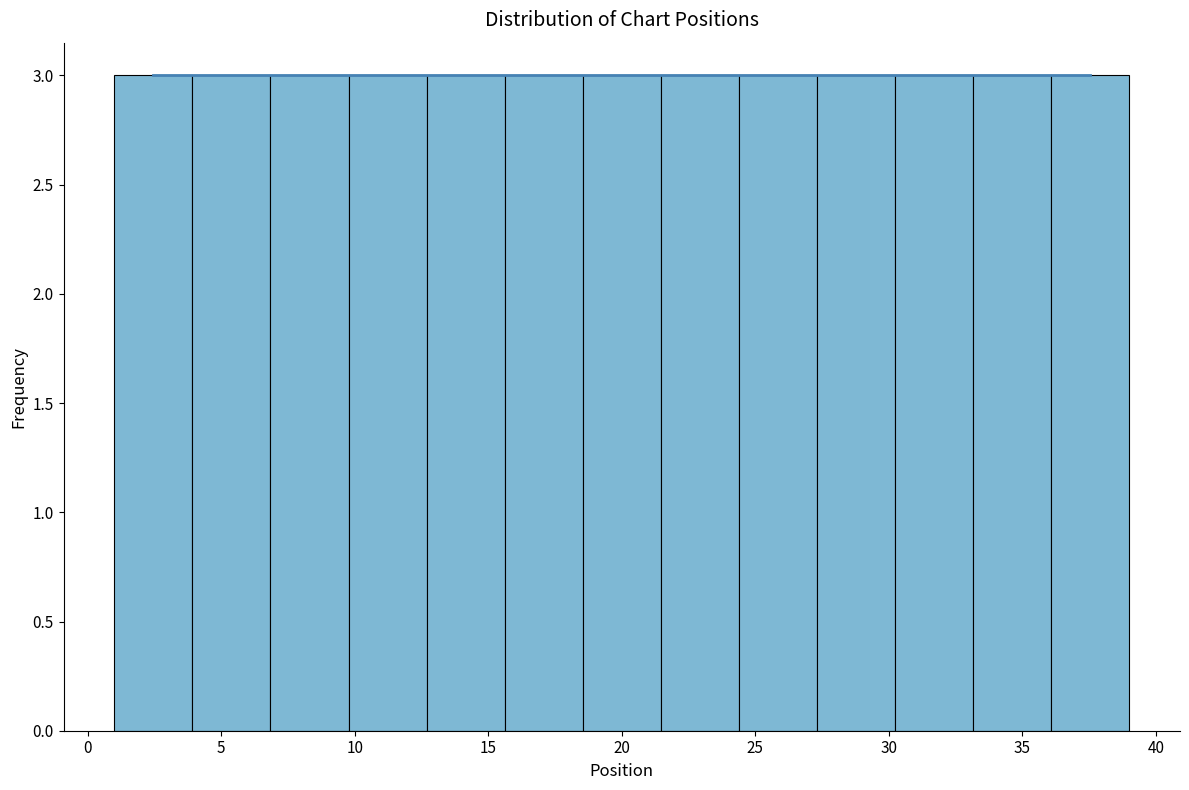

Reading left to right, list every bar in this chart as the range it spans on the x-axis followed by its height. Neither the bar edges nor the heights are printed on the chart, so give them approximately, as read against the axes.

1.0 to 4.0: 3
4.0 to 7.0: 3
7.0 to 10.0: 3
10.0 to 12.5: 3
12.5 to 15.5: 3
15.5 to 18.5: 3
18.5 to 21.5: 3
21.5 to 24.5: 3
24.5 to 27.5: 3
27.5 to 30.0: 3
30.0 to 33.0: 3
33.0 to 36.0: 3
36.0 to 39.0: 3